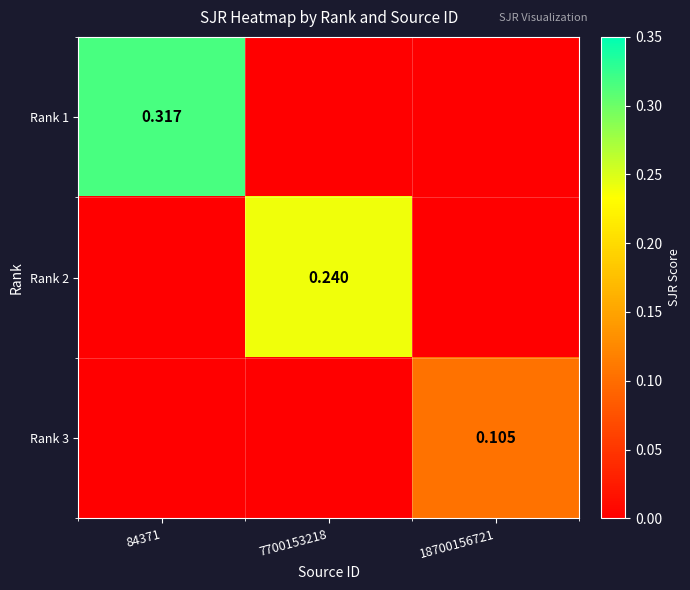

Is the value of Rank 1 at 84371 greater than the value of Rank 2 at 7700153218?

Yes